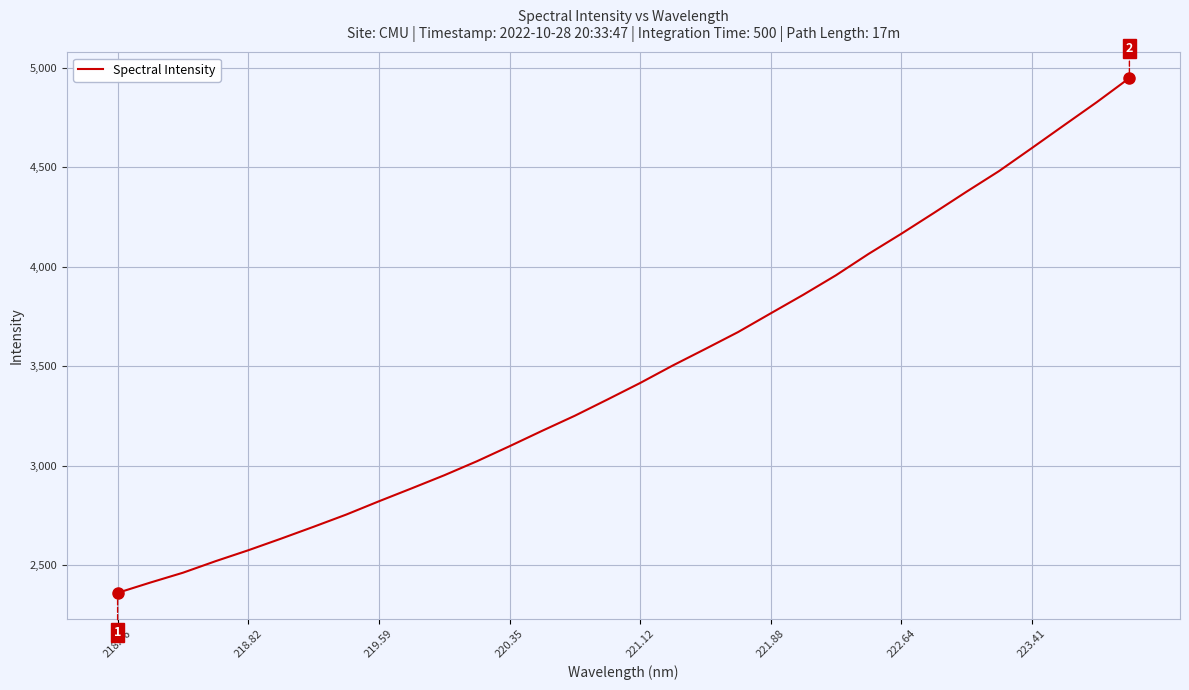

What is the difference between the maximum and minimum values?

2589.1